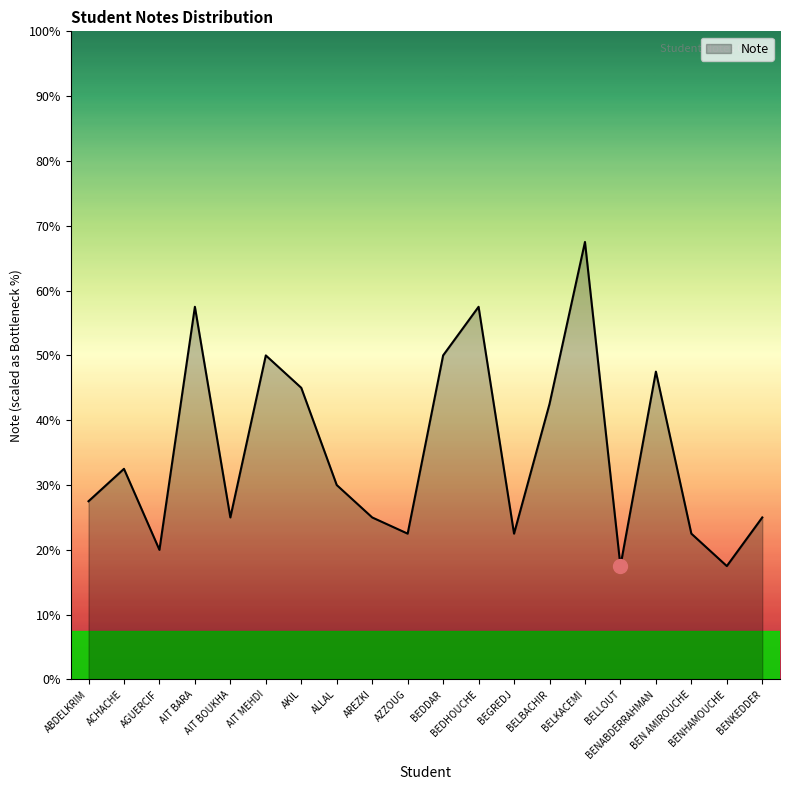

Where does the data first go above 6?

ACHACHE